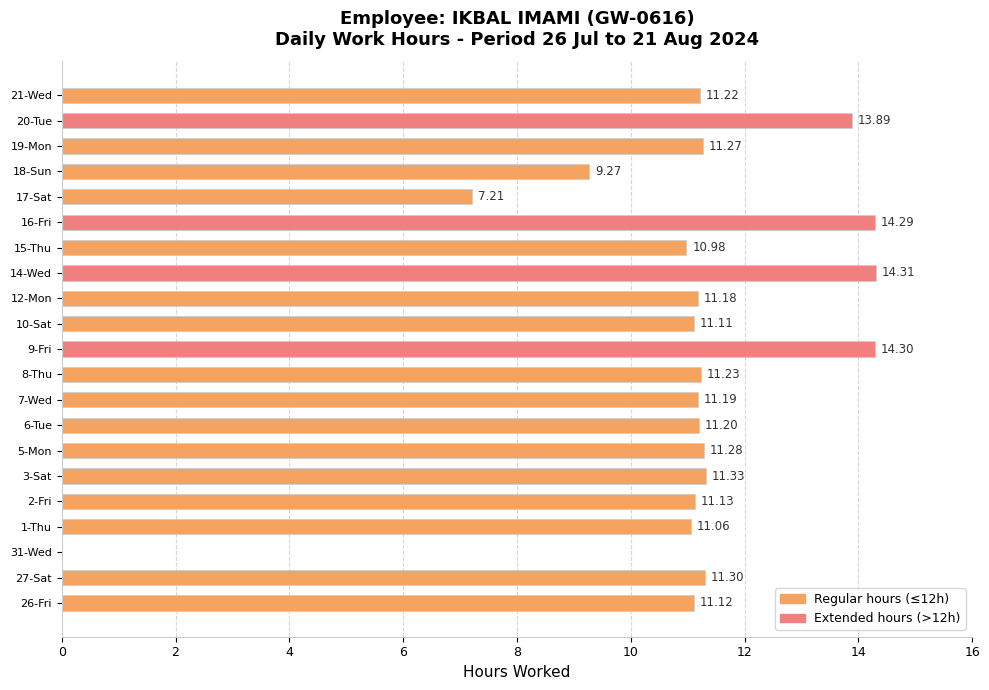

What is the sum of the values at 21-Wed and 10-Sat?

22.3